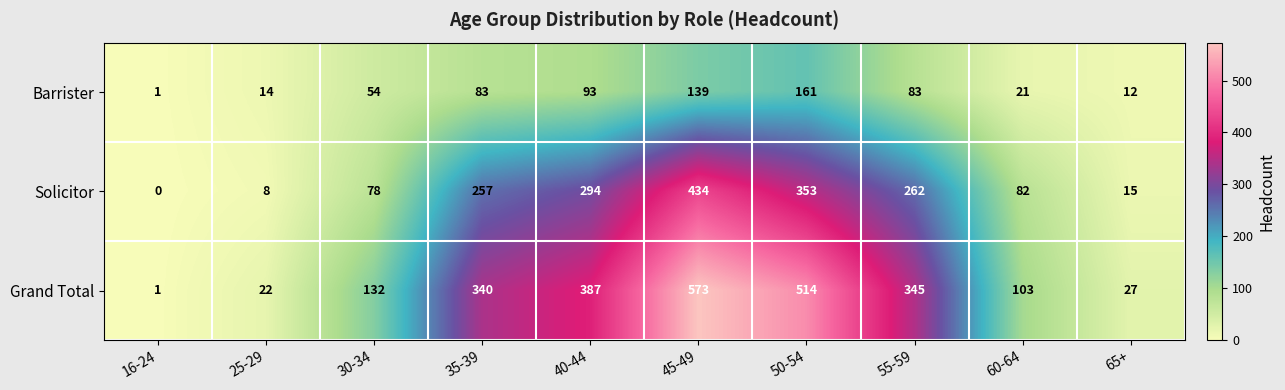

What is the spread (max minus min) of values at 30-34?

78